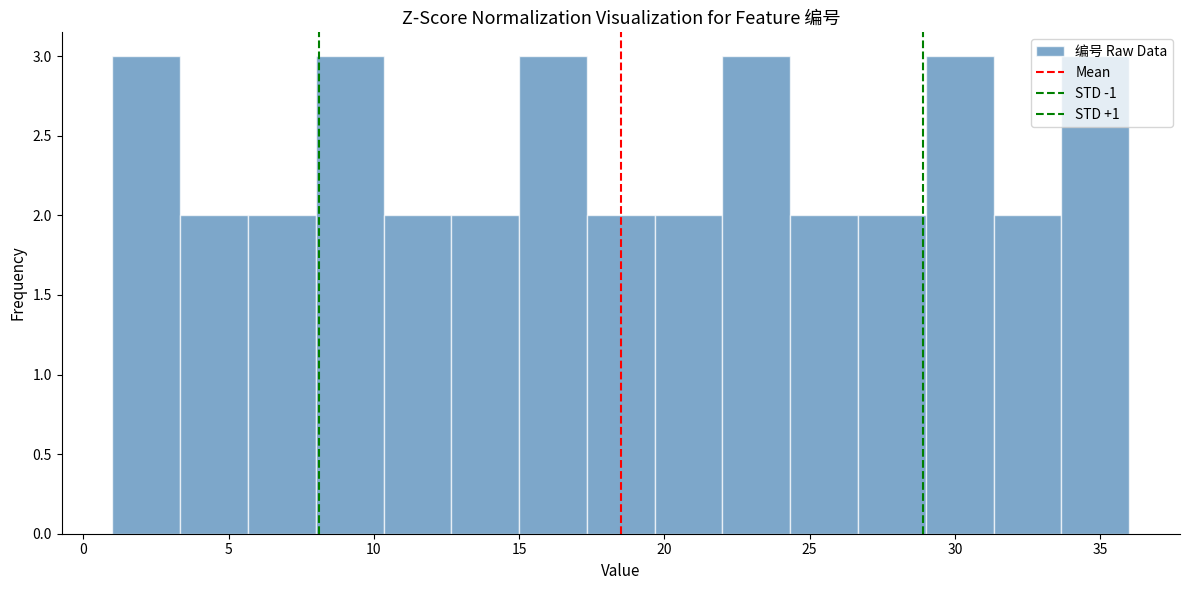

Reading left to right, list every bar in this chart as the range it spans on the x-axis followed by its height. Neither the bar edges nor the heights are printed on the chart, so give them approximately, as read against the axes.

1.0 to 3.5: 3
3.5 to 5.5: 2
5.5 to 8.0: 2
8.0 to 10.5: 3
10.5 to 12.5: 2
12.5 to 15.0: 2
15.0 to 17.5: 3
17.5 to 19.5: 2
19.5 to 22.0: 2
22.0 to 24.5: 3
24.5 to 26.5: 2
26.5 to 29.0: 2
29.0 to 31.5: 3
31.5 to 33.5: 2
33.5 to 36.0: 3